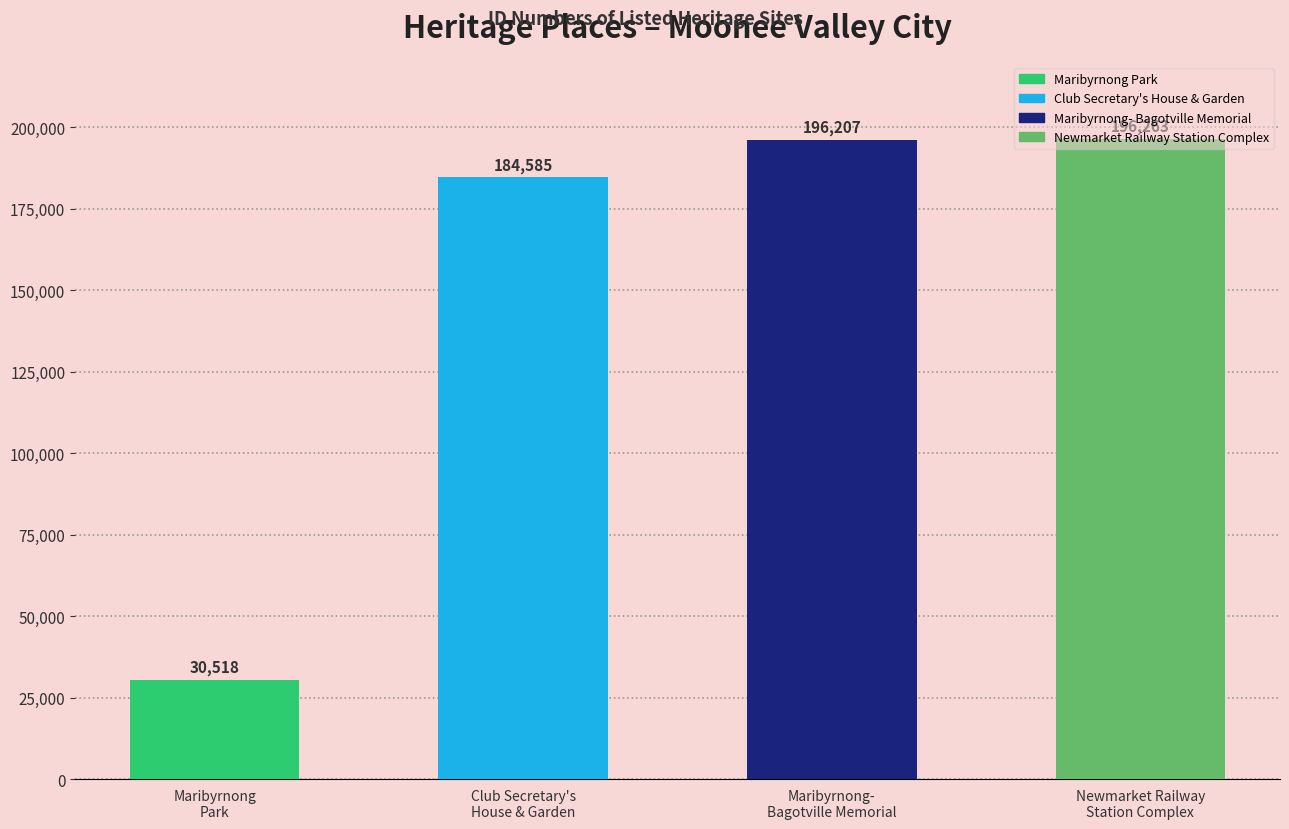

The value at Maribyrnong-Bagotville Hill War Memorial is 319979. True or false?

False